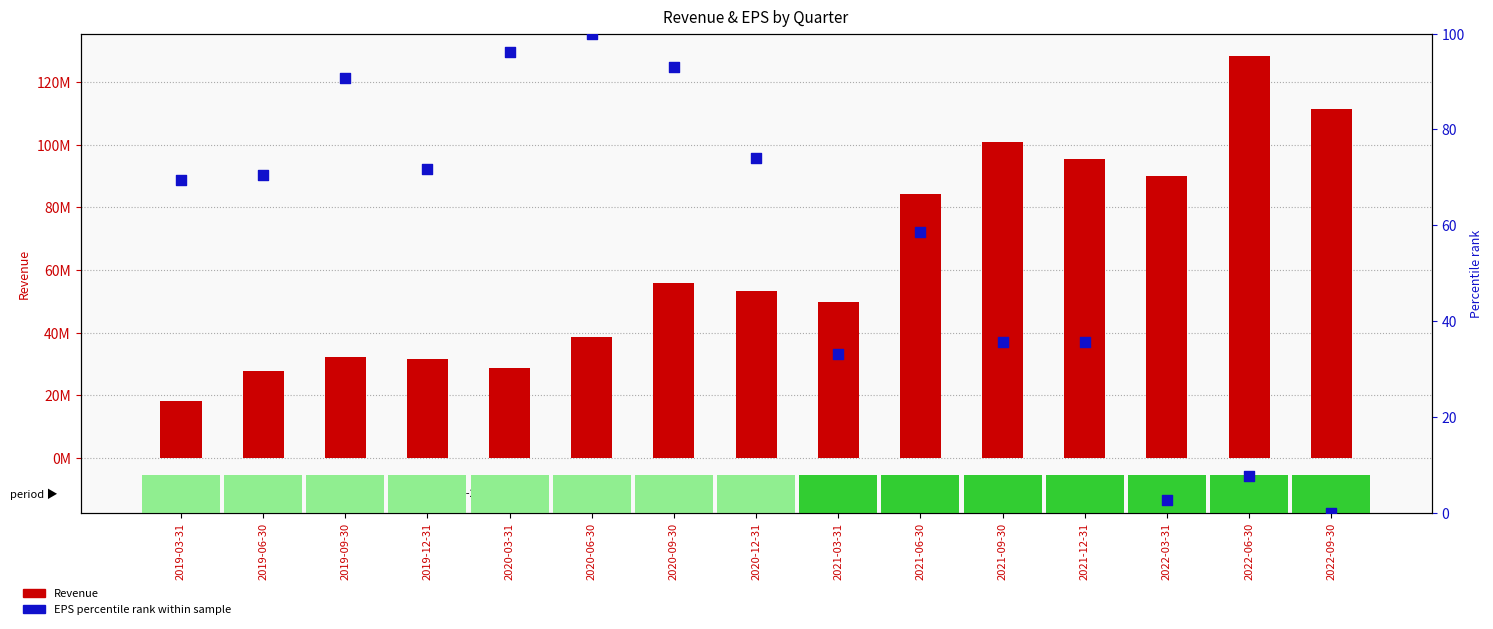

Which series reaches the maximum Y coordinate?

Revenue